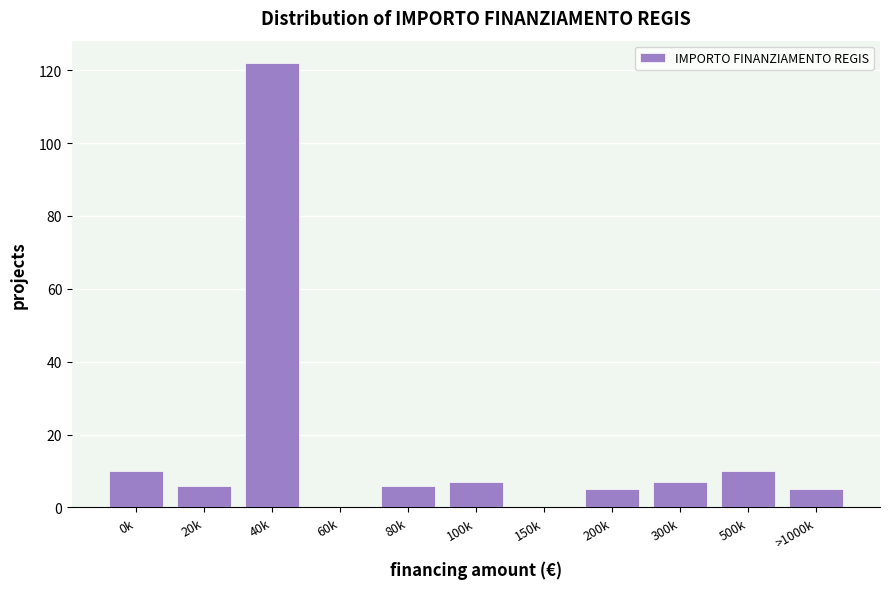

Reading left to right, extract all data points from this chart.

0k=10	20k=6	40k=122	60k=0	80k=6	100k=7	150k=0	200k=5	300k=7	500k=10	>1000k=5